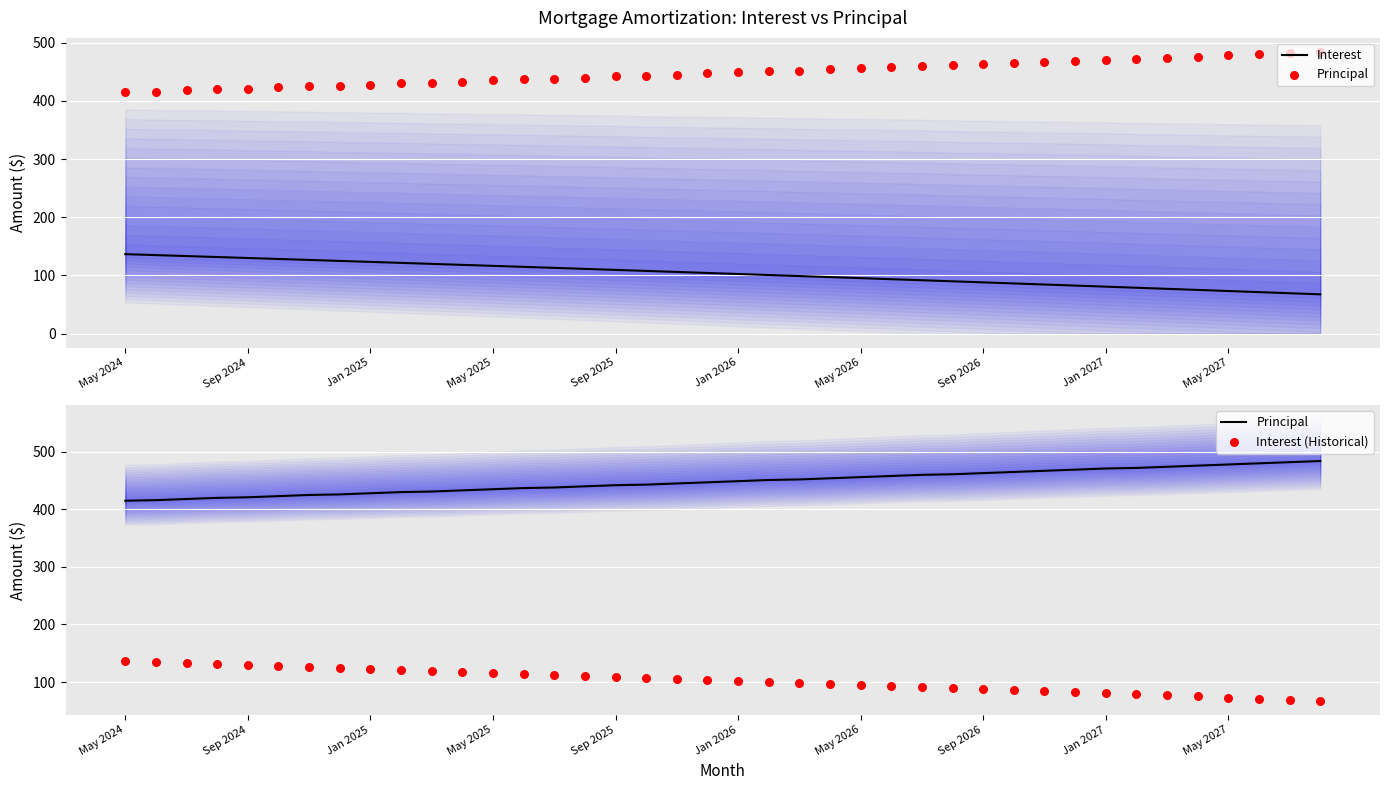

Which series has the widest spread of Y values?

Interest